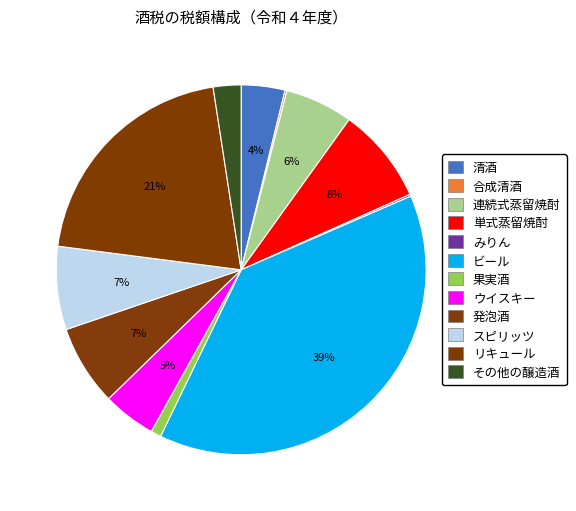

To the nearest percent, what is the difference between the 清酒 and ウイスキー slice percentages?

1%